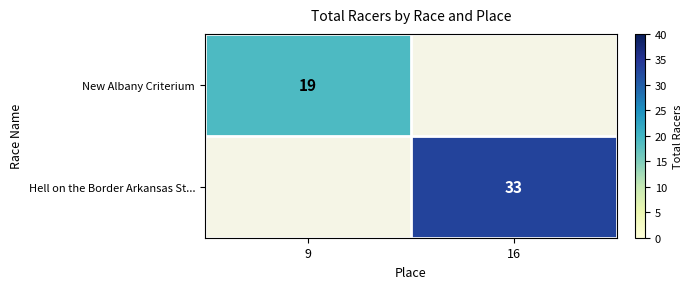

Is it true that New Albany Criterium equals 27 at 9?

False